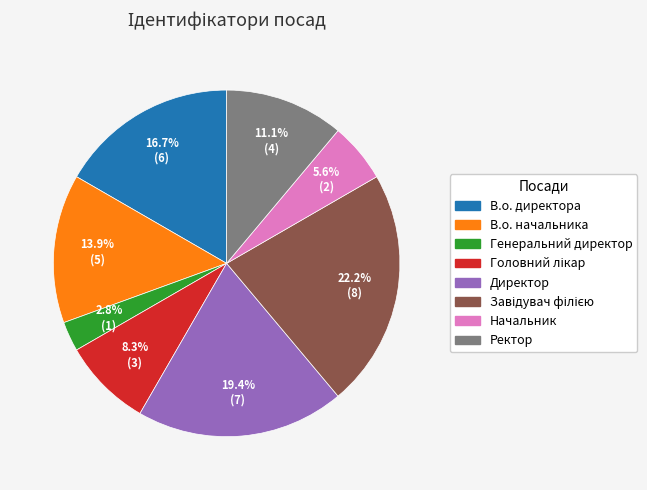

What is the smallest slice in the pie chart?

Генеральний директор